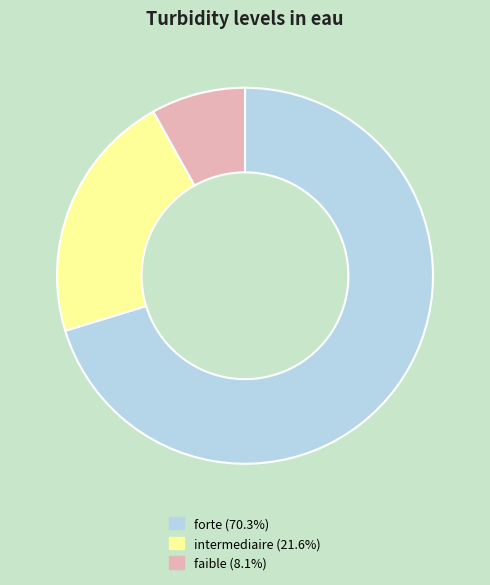

The faible slice represents 1% of the pie. True or false?

False